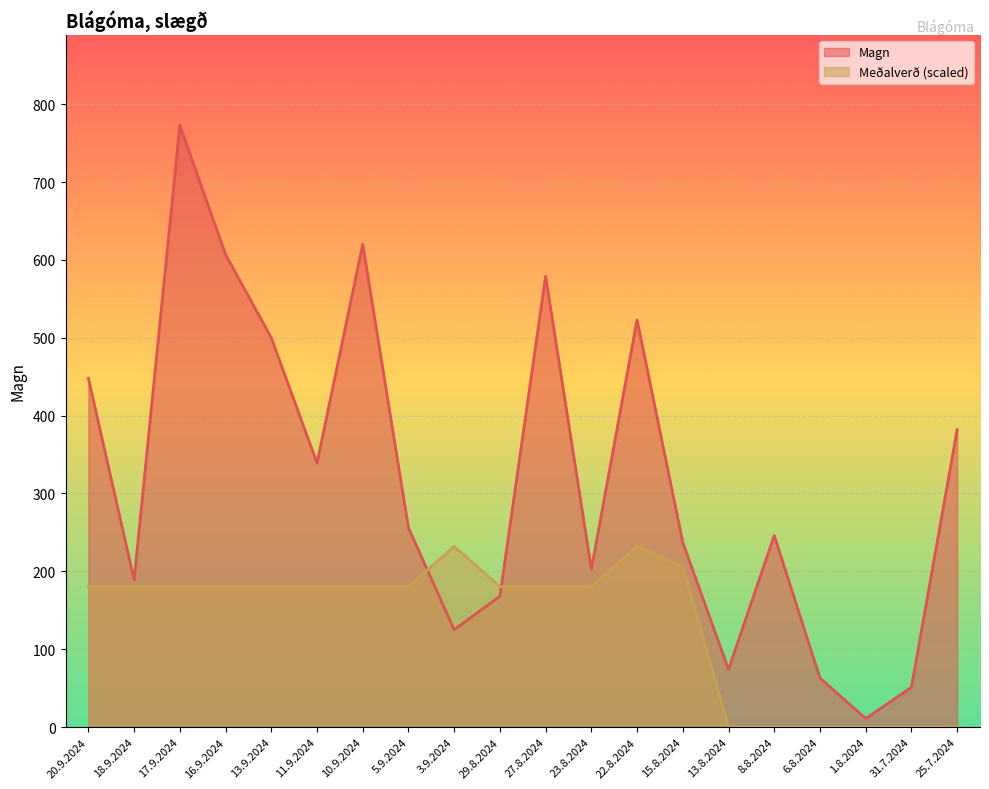

Where is the first local minimum for Magn?

18.9.2024